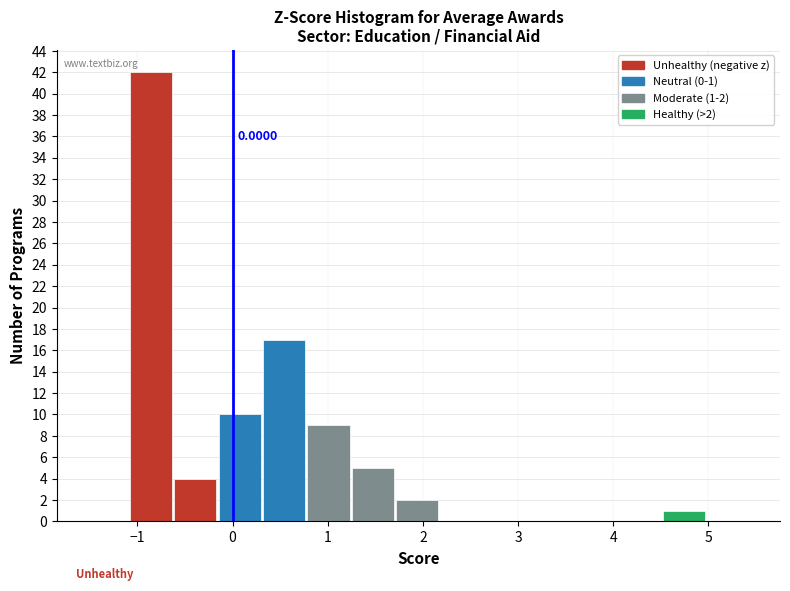

Over which range of the x-axis is the bar tallest?

-1.1 to -0.6